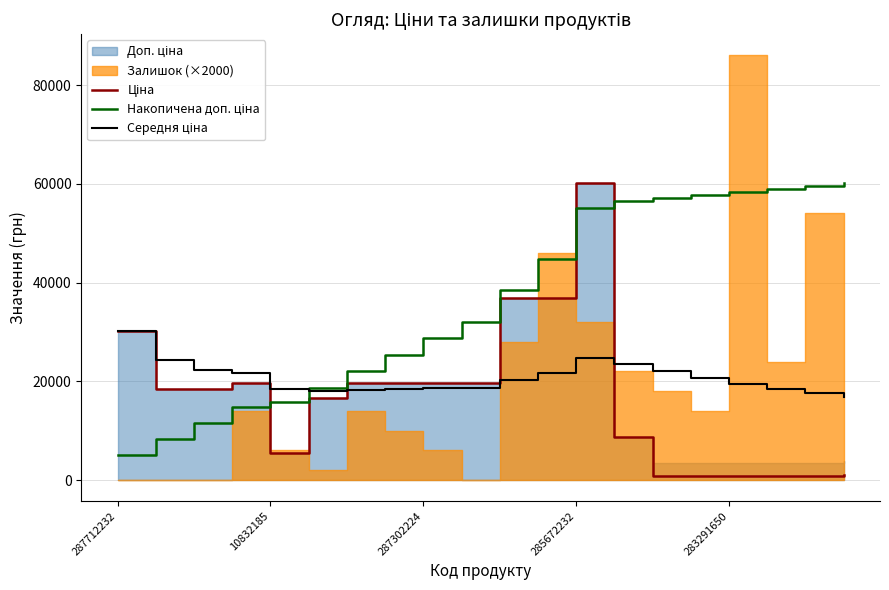

Which series ends up on top after the final intersection of Ціна and Середня ціна?

Середня ціна